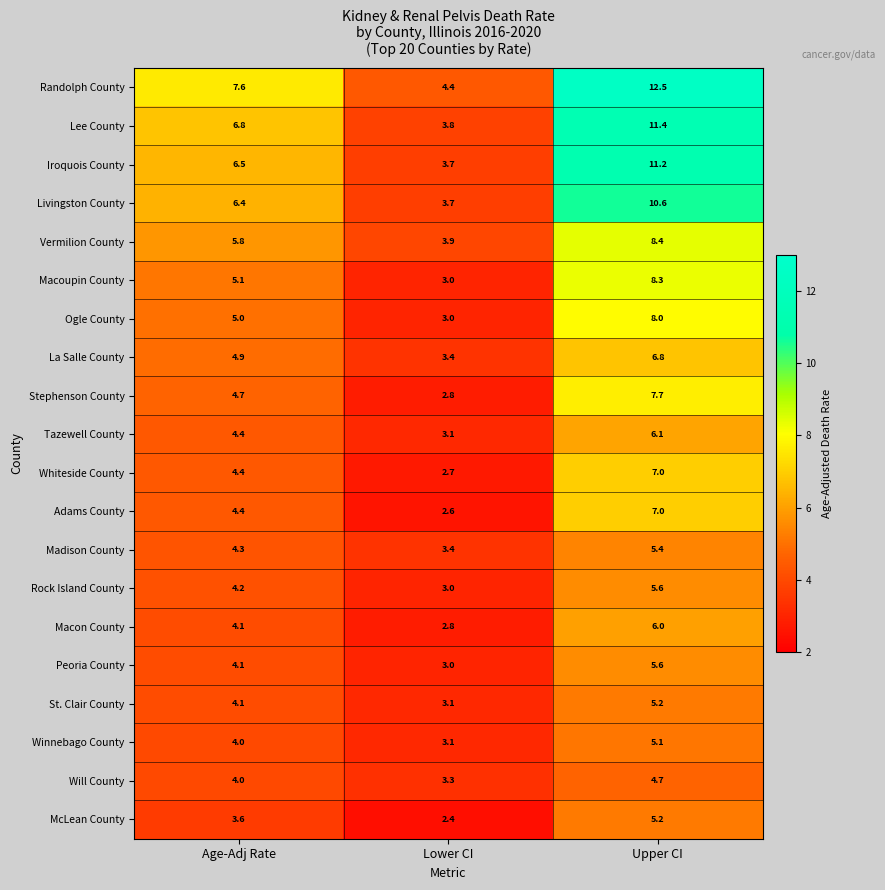

At how many categories does at least one series exceed 6?

2